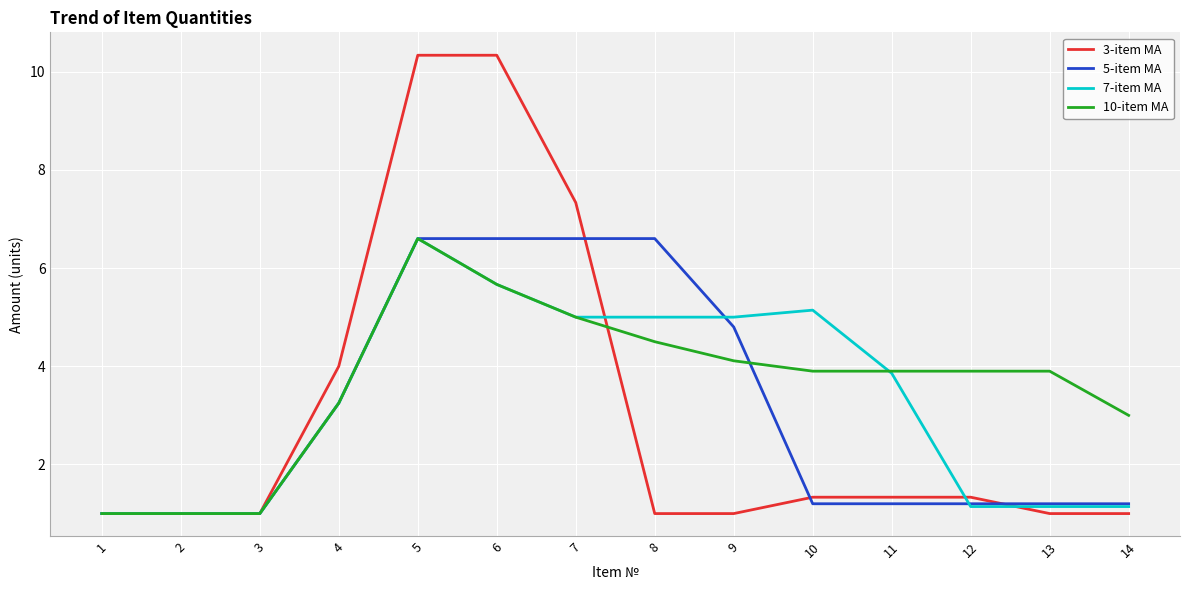

True or false: 5-item MA has a value of 4.8 at 9.

True